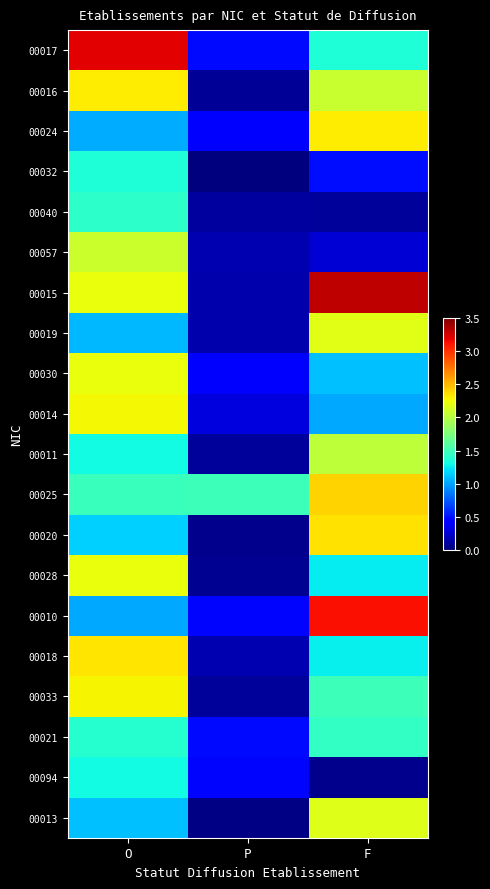

Rank the series at P from lowest to highest value.

00032, 00013, 00020, 00028, 00016, 00011, 00033, 00040, 00015, 00019, 00057, 00018, 00014, 00030, 00024, 00010, 00094, 00021, 00017, 00025